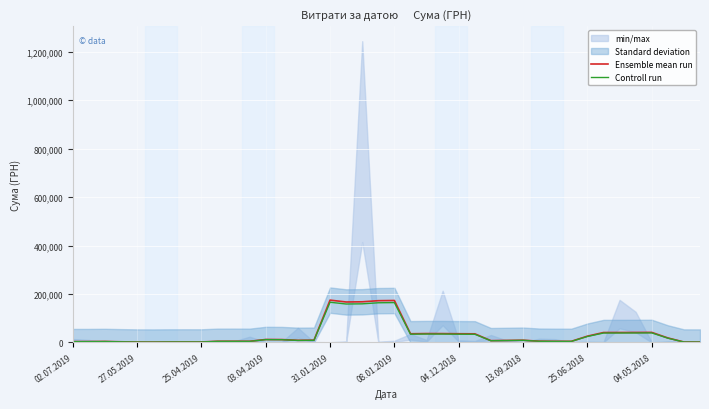

What is the label of the 33rd point from the right?

13.09.2018